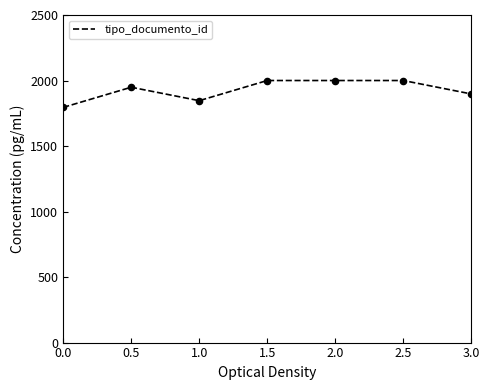

Which has a higher value, 1.0 or 2.0?

2.0